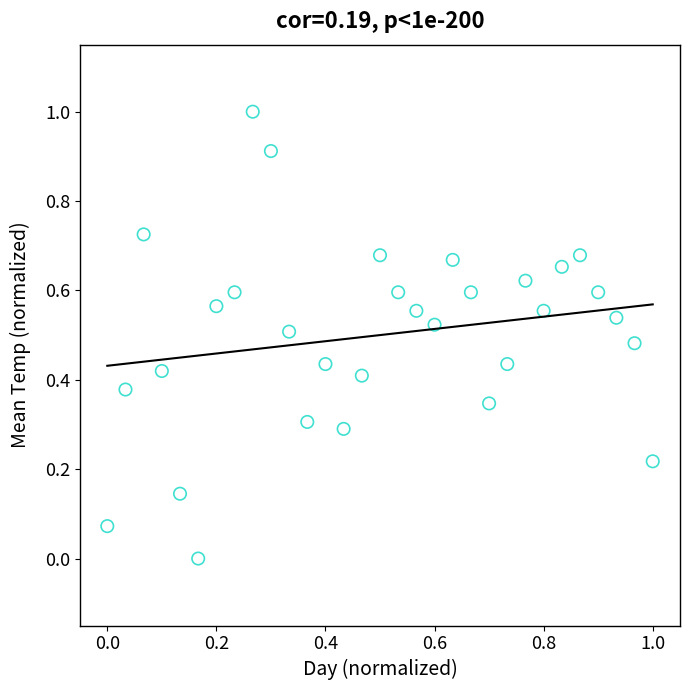

What is the range of Y values (max minus min)?

1.0